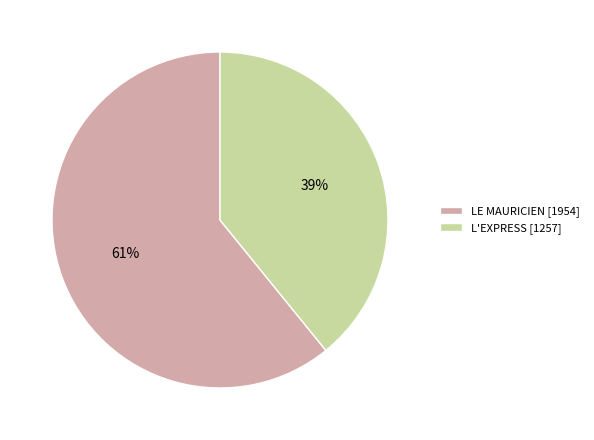

Is there any slice that represents more than half of the pie?

Yes